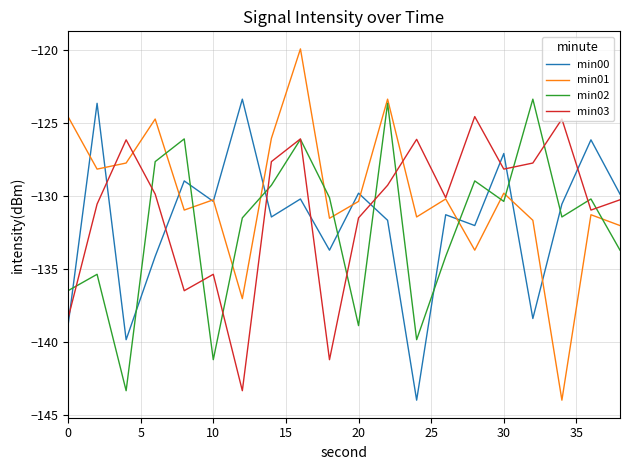

How many values in the min03 series exceed -129?

8